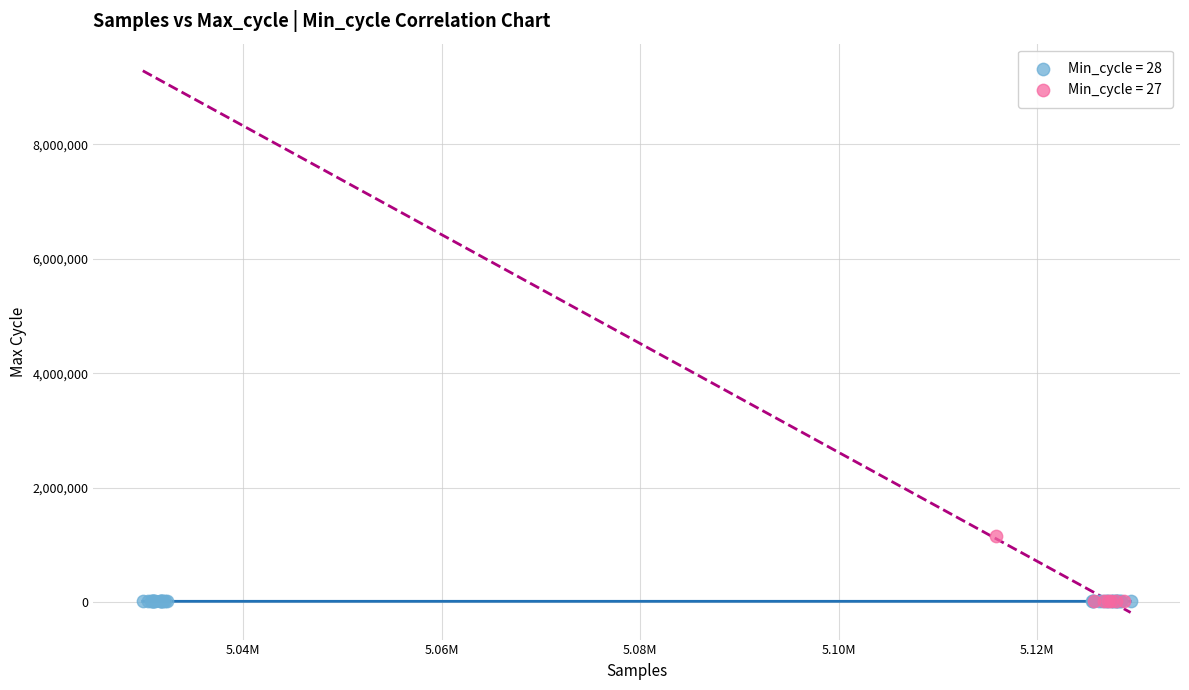

Which series has the widest spread of Y values?

Min_cycle = 27